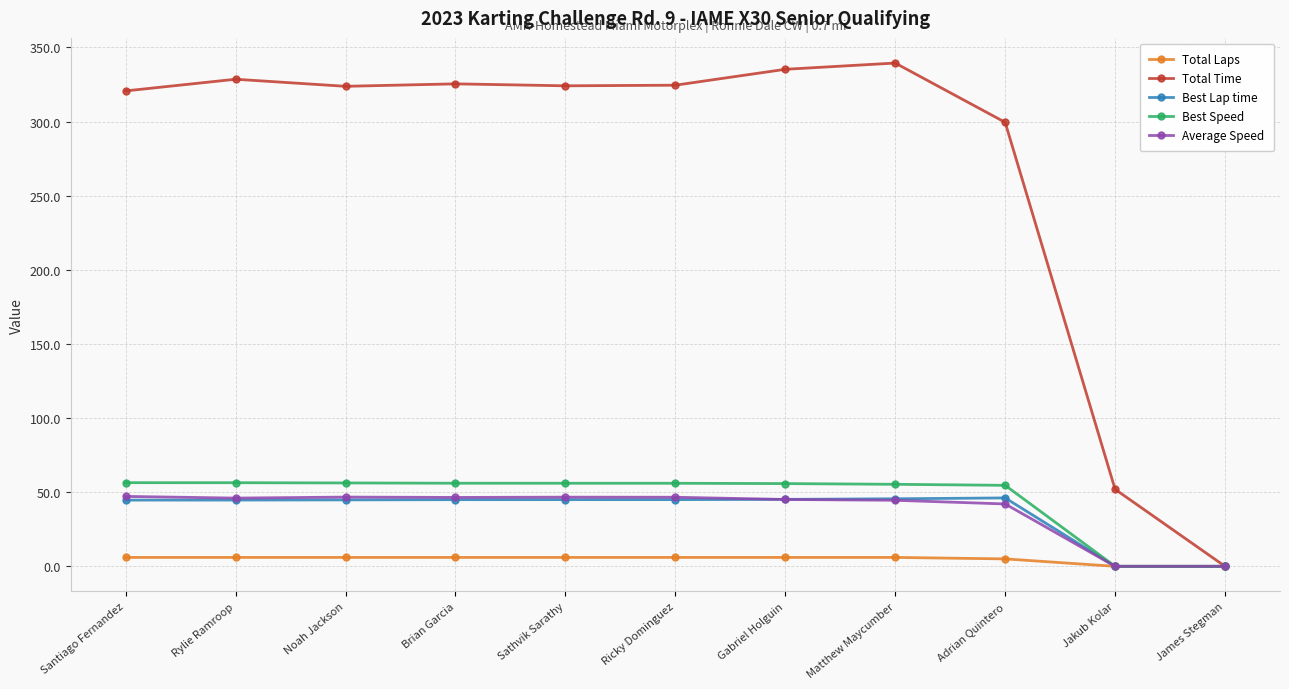

Is it true that Total Time equals 96.8 at Ricky Dominguez?

False